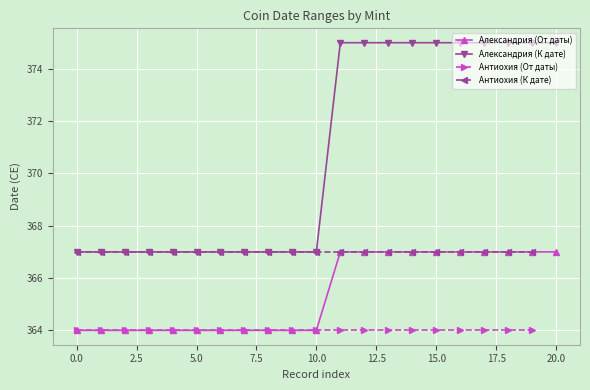

What is the difference between the maximum and minimum values in the Александрия series?

3